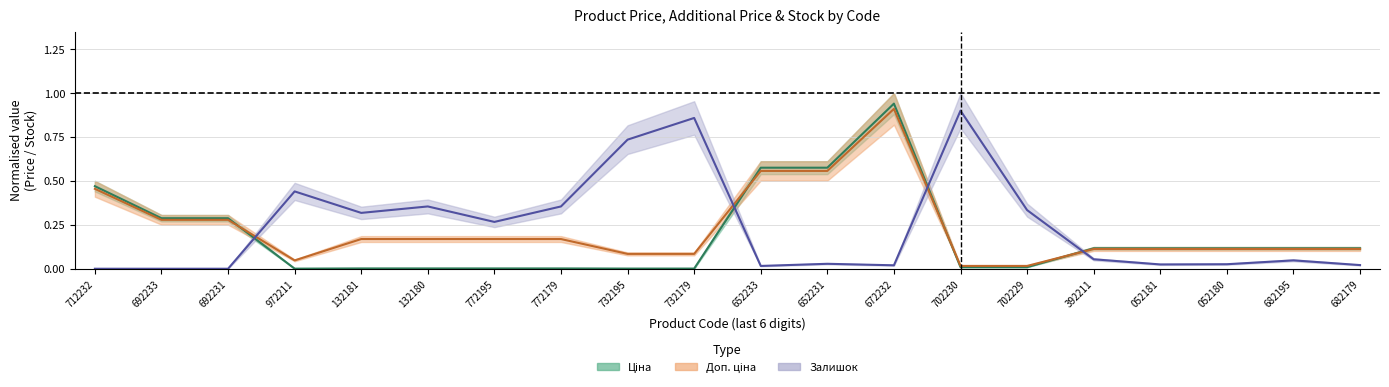

List the labels in order of Залишок value, largest first.

702230, 732179, 732195, 972211, 132180, 772179, 702229, 132181, 772195, 392211, 682195, 652231, 052180, 052181, 682179, 672232, 652233, 712232, 692233, 692231